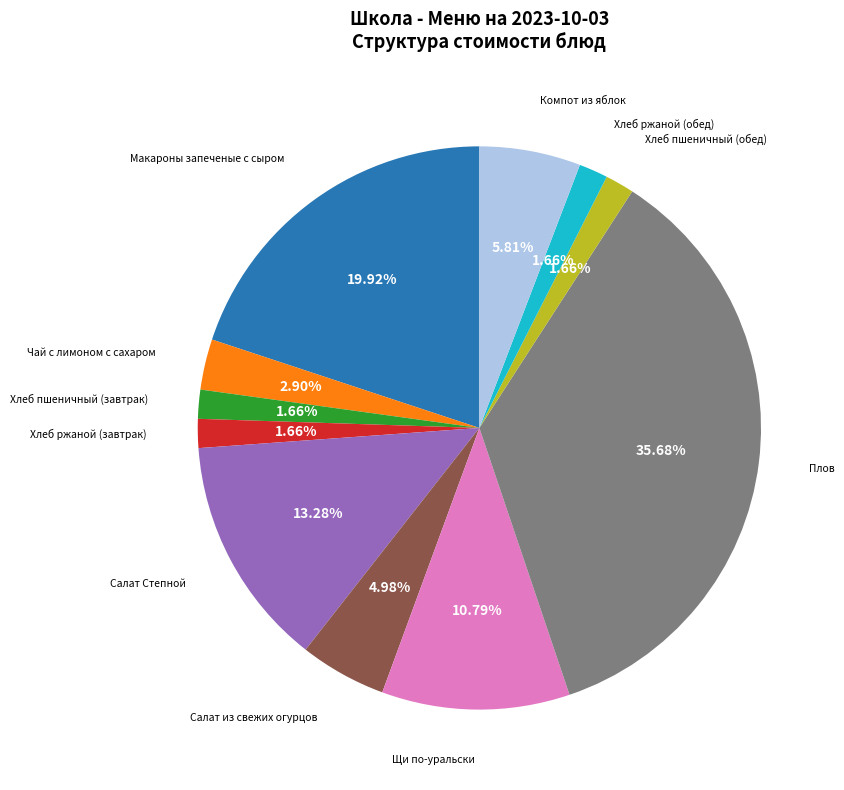

Is there any slice that represents more than half of the pie?

No